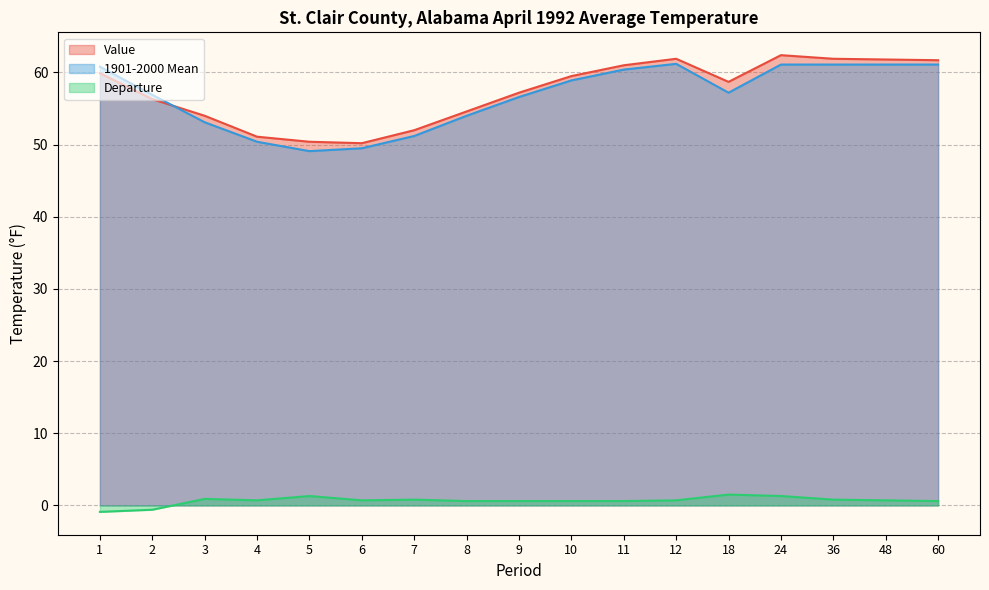

Reading right to left, transcribe all the data shown in this chart.

Value: 60=61.7	48=61.8	36=61.9	24=62.4	18=58.7	12=61.9	11=61.0	10=59.5	9=57.2	8=54.6	7=52.0	6=50.2	5=50.4	4=51.1	3=54.0	2=56.3	1=59.9
1901-2000 Mean: 60=61.1	48=61.1	36=61.1	24=61.1	18=57.2	12=61.2	11=60.4	10=58.9	9=56.6	8=54.0	7=51.2	6=49.5	5=49.1	4=50.4	3=53.1	2=56.9	1=60.8
Departure: 60=0.6	48=0.7	36=0.8	24=1.3	18=1.5	12=0.7	11=0.6	10=0.6	9=0.6	8=0.6	7=0.8	6=0.7	5=1.3	4=0.7	3=0.9	2=-0.6	1=-0.9